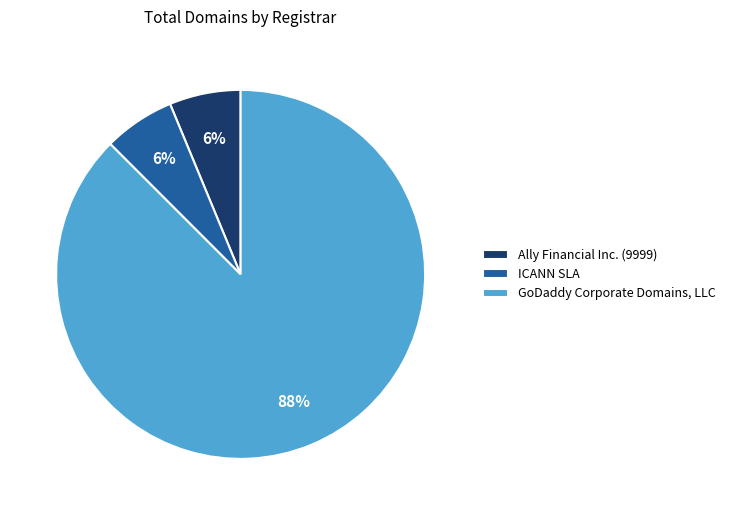

What is the ratio of the value at ICANN SLA to the value at Ally Financial Inc. (9999)?

1.0